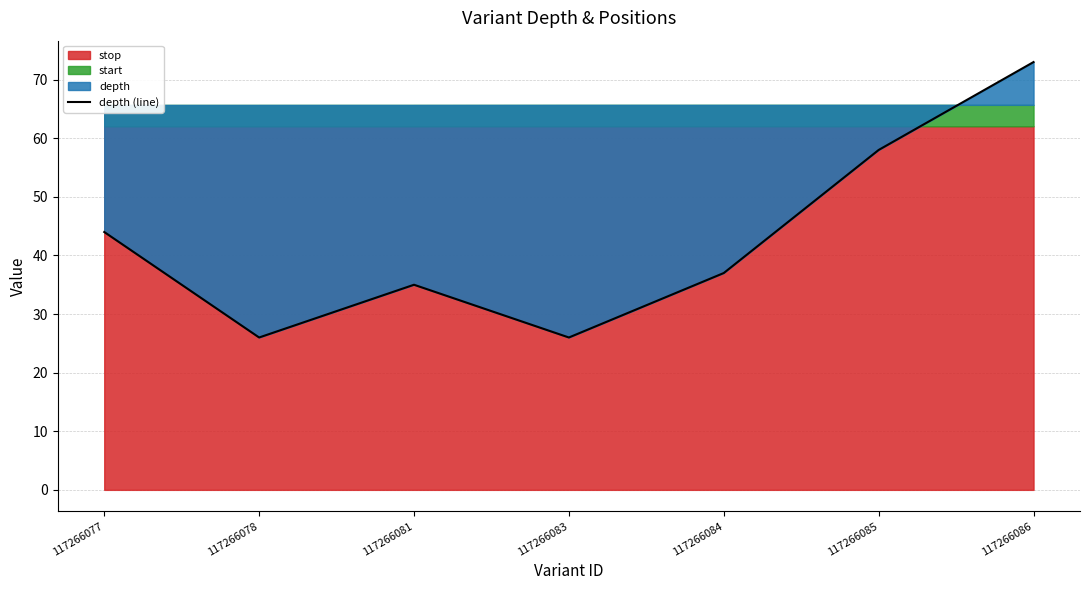

The chart shows a value of 60 at 117266081. True or false?

False